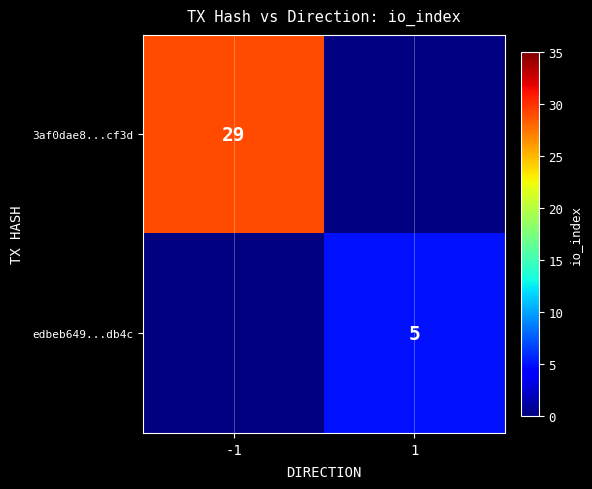

True or false: 3af0dae8...cf3d has a value of 19 at -1.

False